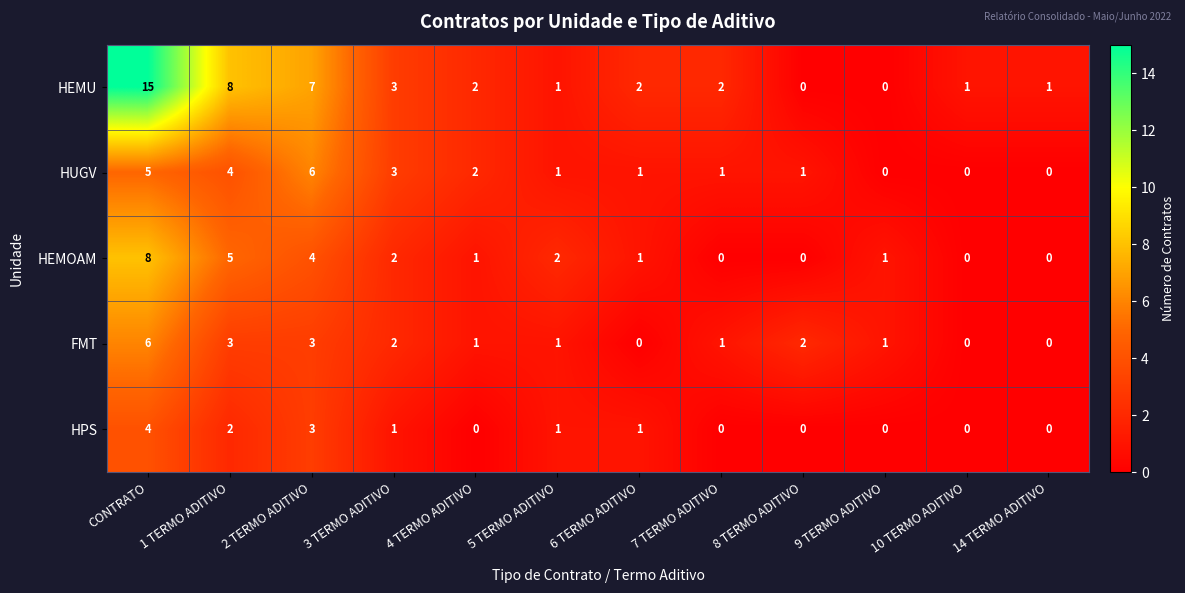

How many distinct data groups are displayed?

5